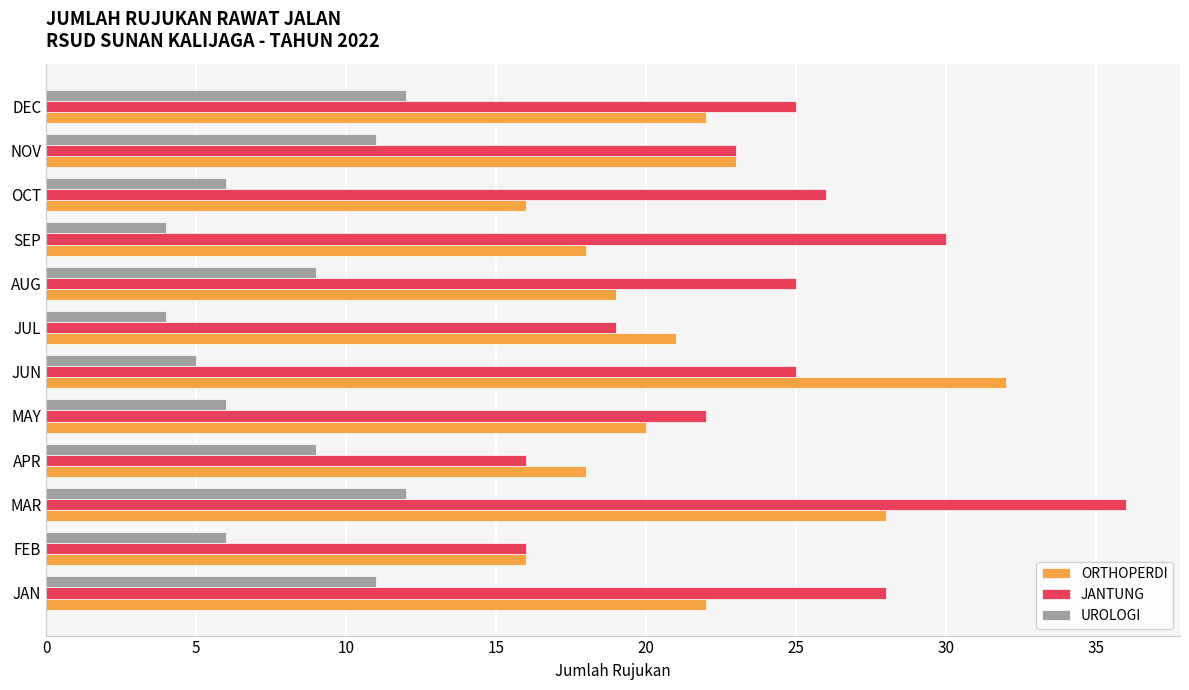

What is the minimum value shown in the chart?

4